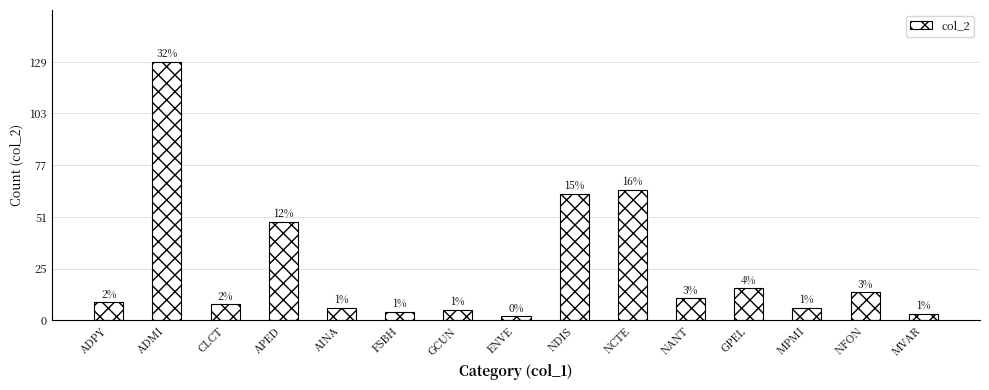

What is the sum of the values at MPMI and CLCT?

14